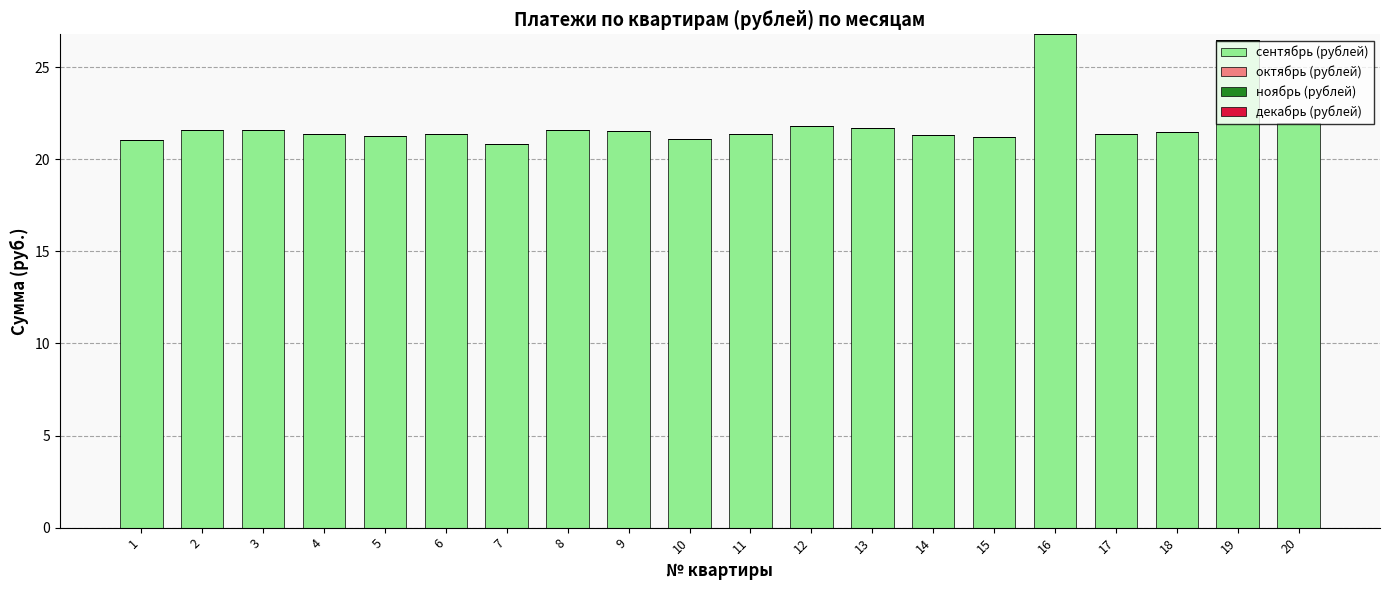

What is the sum of the values at 2 and 16?

48.4